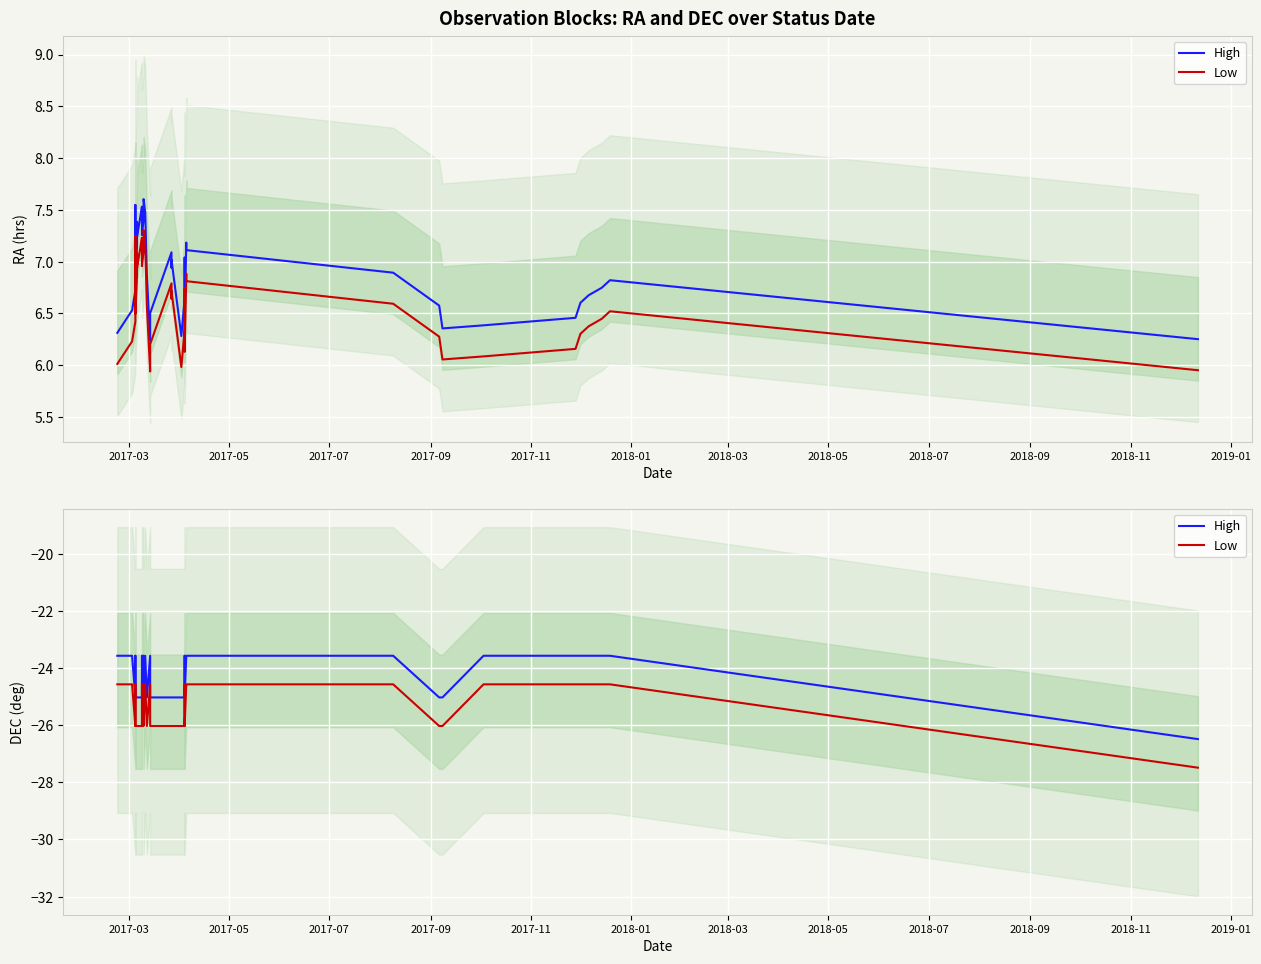

What is the difference between the second highest and minimum values in the Low series?

2.9